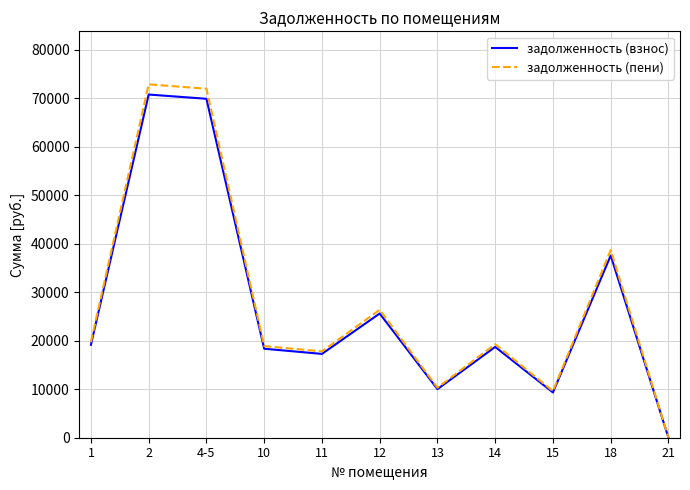

Which series has the largest range (max minus min)?

задолженность (пени)